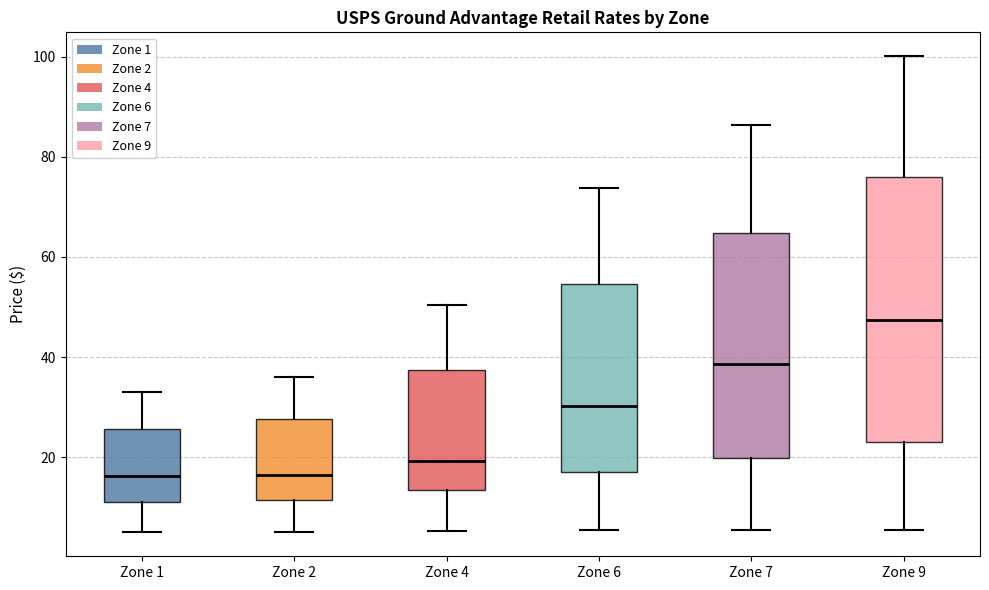

Reading left to right, read every box against the y-axis: the position of its median line, the range the box covers, and the ends of its whiskers. The values are not printed on the chart, so give them approximately, as read against the axis.

Zone 1: median 16, box 12 to 26, whiskers 6 to 34
Zone 2: median 16, box 12 to 28, whiskers 6 to 36
Zone 4: median 20, box 14 to 38, whiskers 6 to 50
Zone 6: median 30, box 18 to 54, whiskers 6 to 74
Zone 7: median 38, box 20 to 64, whiskers 6 to 86
Zone 9: median 48, box 24 to 76, whiskers 6 to 100